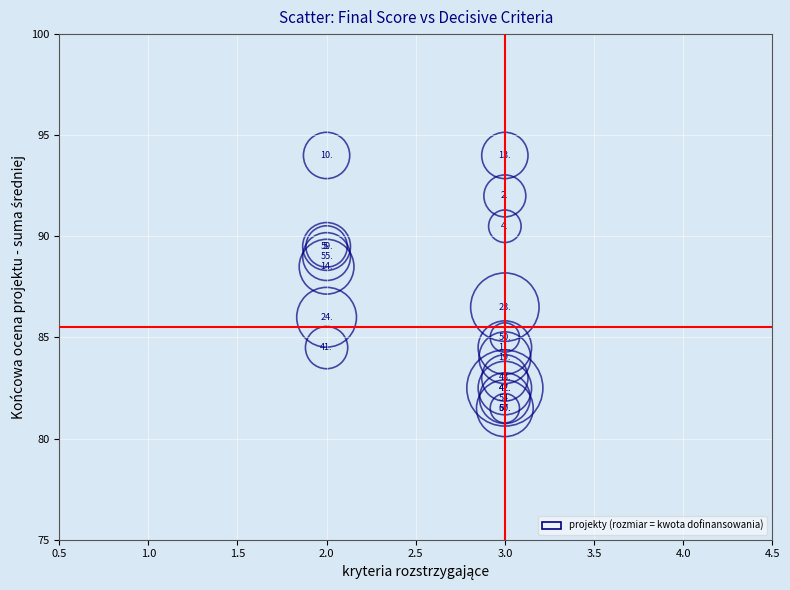

What Y value in the scatter plot is closest to 87?

86.5